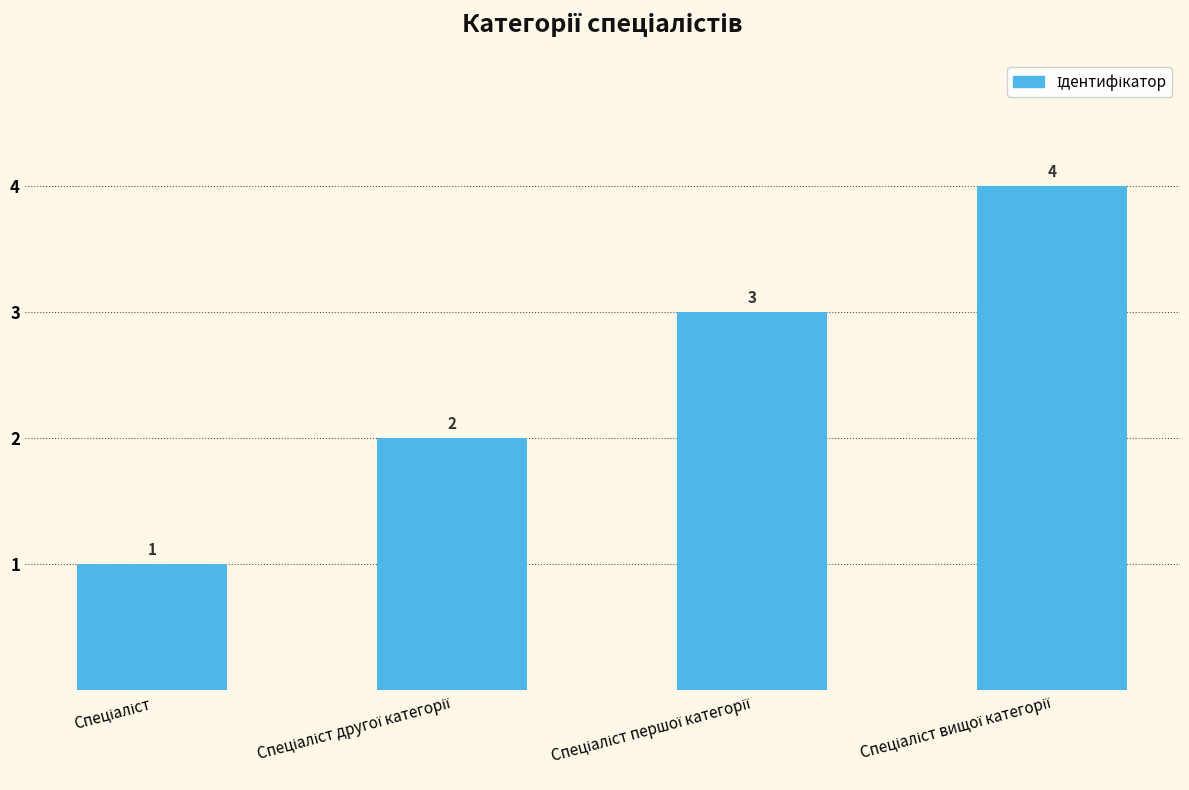

What is the greatest value displayed?

4